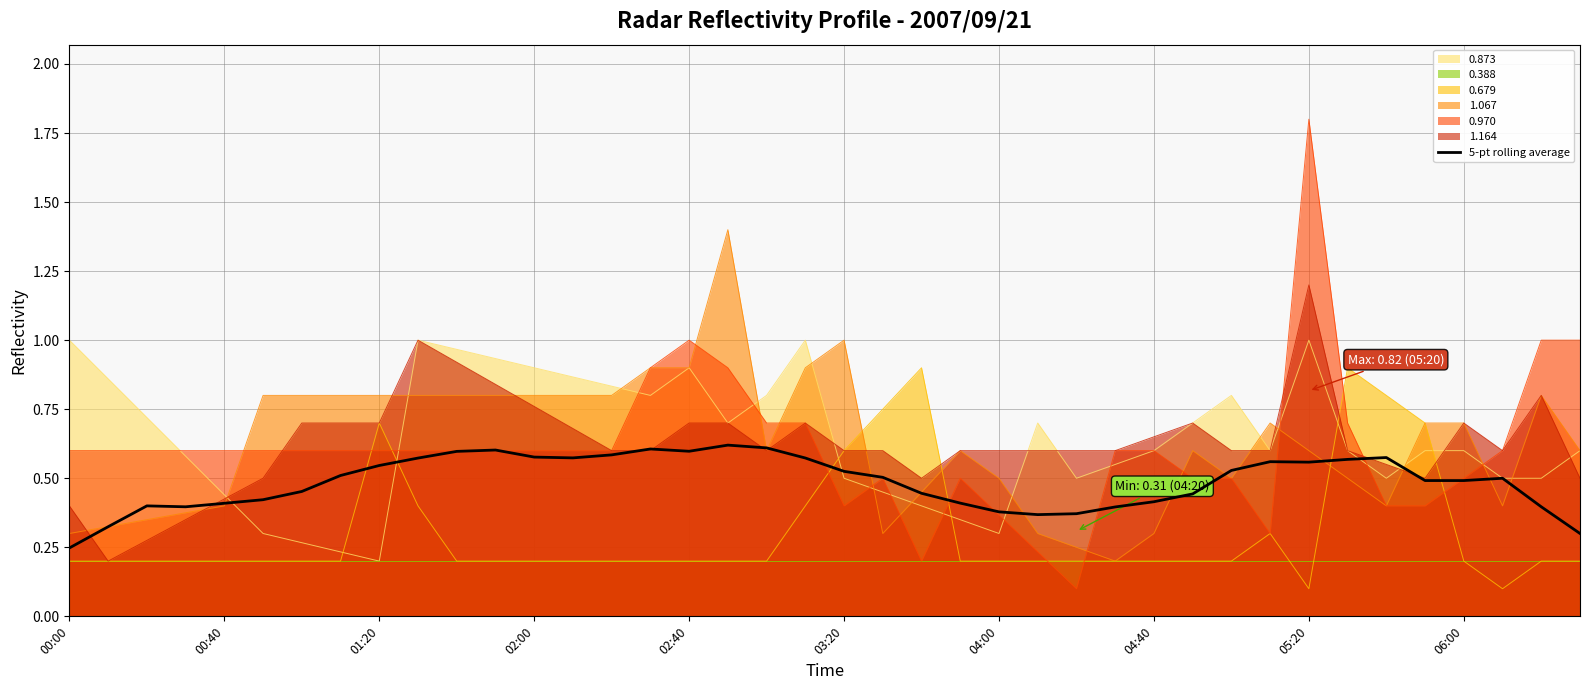

The 0.873 series shows 0.9 at 04:40. True or false?

False